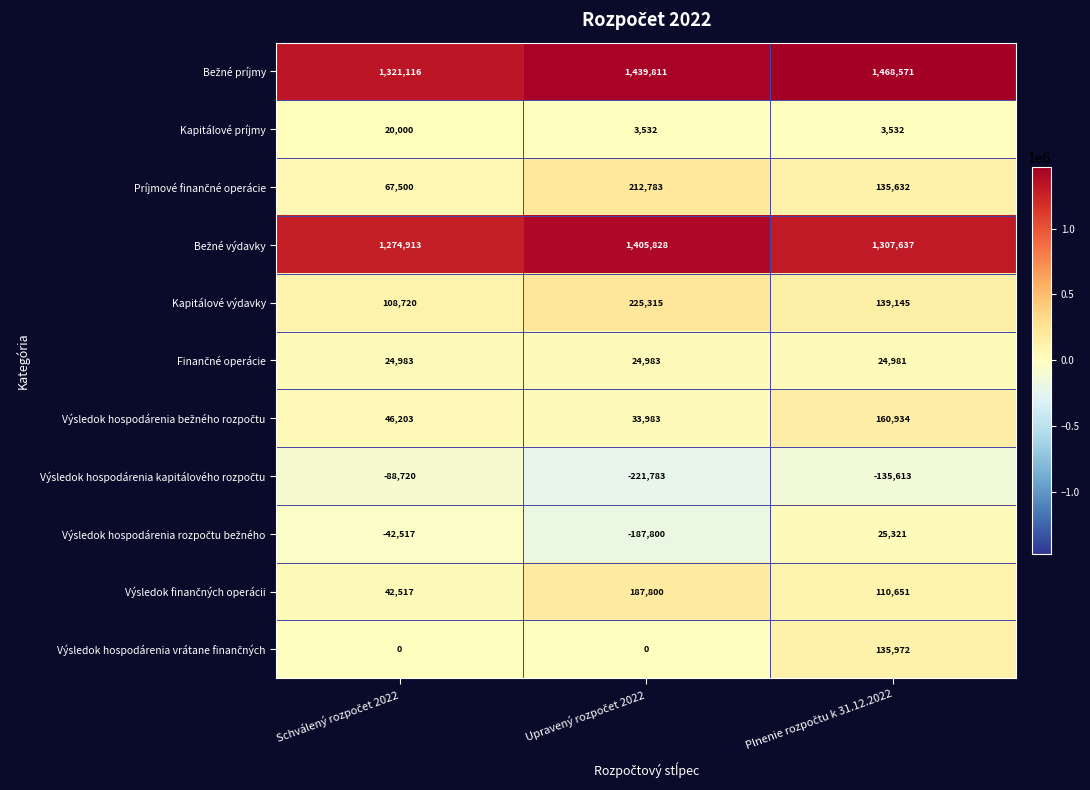

What is the maximum value shown in the chart?

1468571